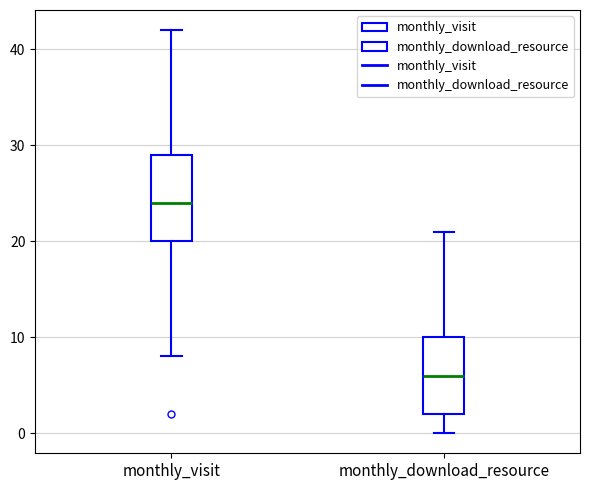

Comparing the boxes themselves (not the whiskers), which one is the tallest?

monthly_visit